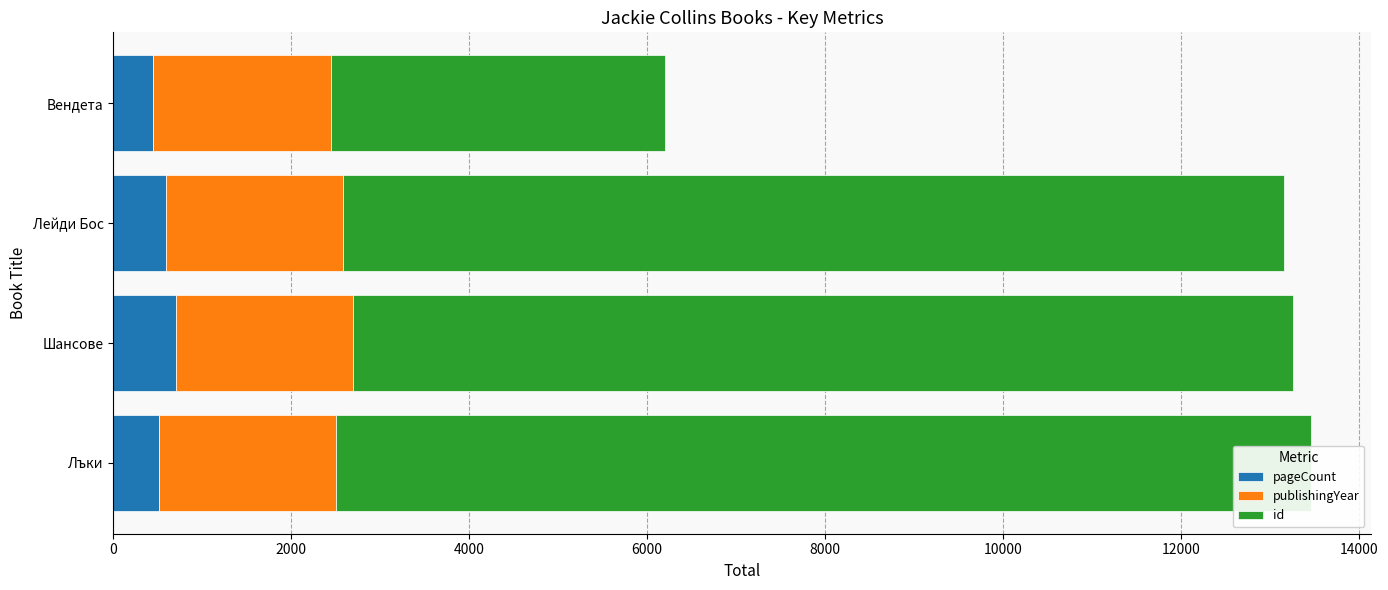

At how many categories does at least one series exceed 7463?

3